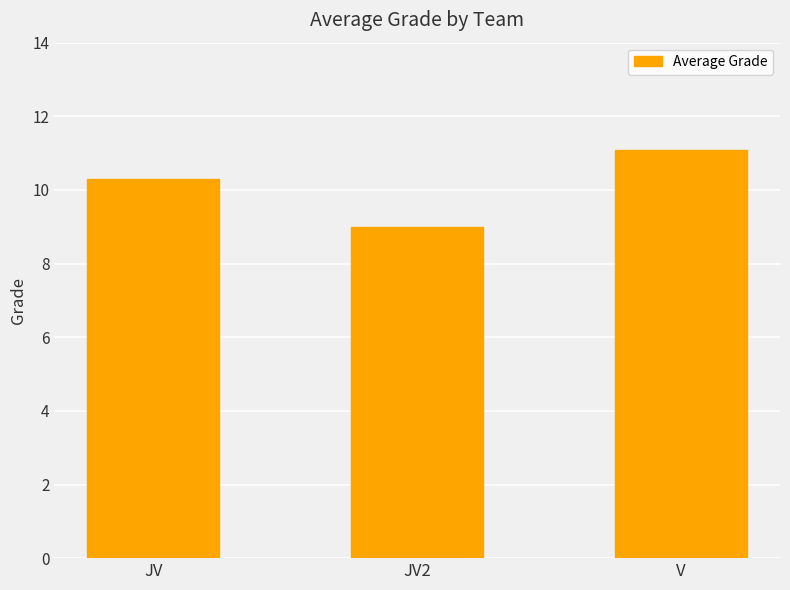

Rank the categories by value from lowest to highest.

JV2, JV, V